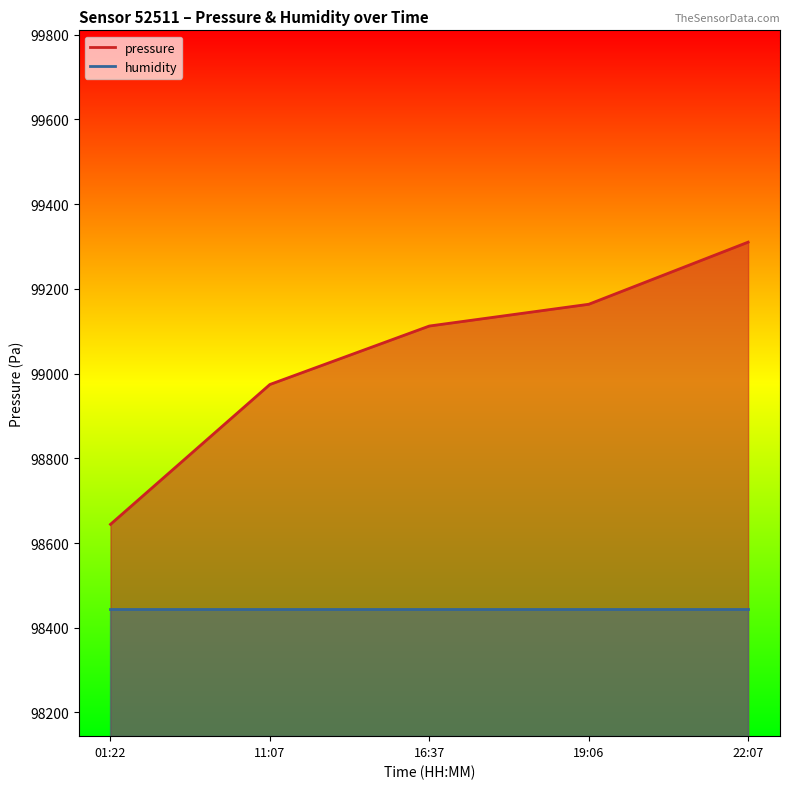

Does the chart display data point markers on the line(s)?

No